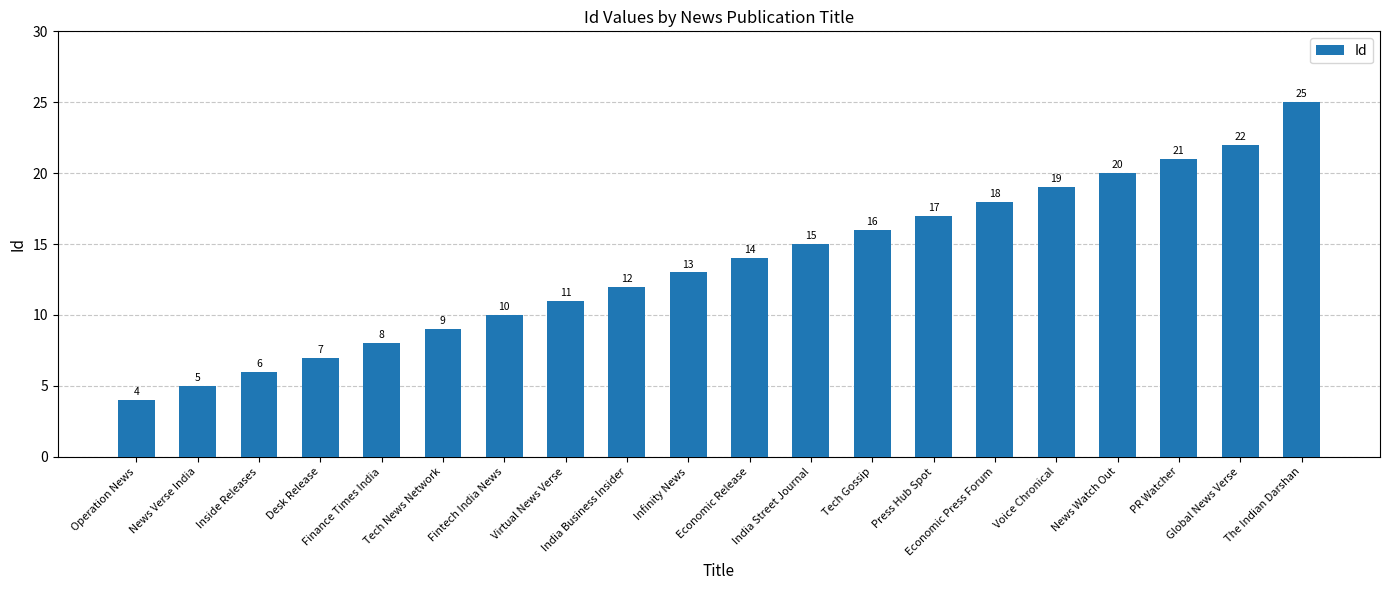

List the labels in order of value, smallest first.

Operation News, News Verse India, Inside Releases, Desk Release, Finance Times India, Tech News Network, Fintech India News, Virtual News Verse, India Business Insider, Infinity News, Economic Release, India Street Journal, Tech Gossip, Press Hub Spot, Economic Press Forum, Voice Chronical, News Watch Out, PR Watcher, Global News Verse, The Indian Darshan